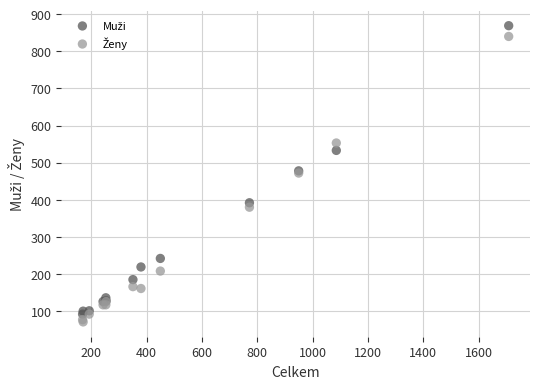

What is the X range (max minus min) for the scatter plot?

1540